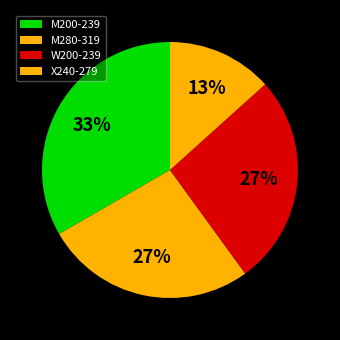

Does W200-239 account for over 50% of the chart?

No